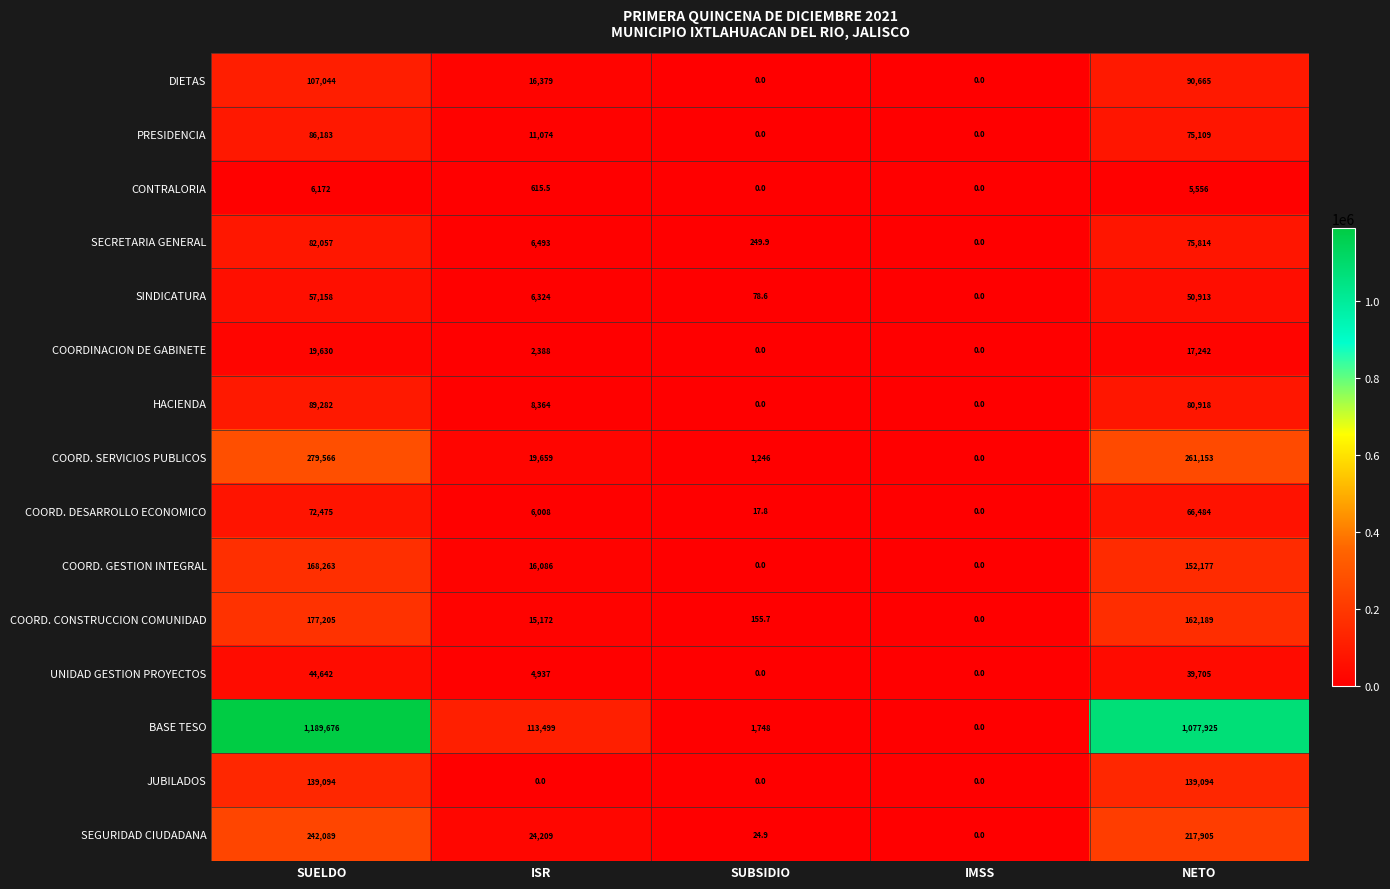

What is the spread (max minus min) of values at NETO?

1072369.0